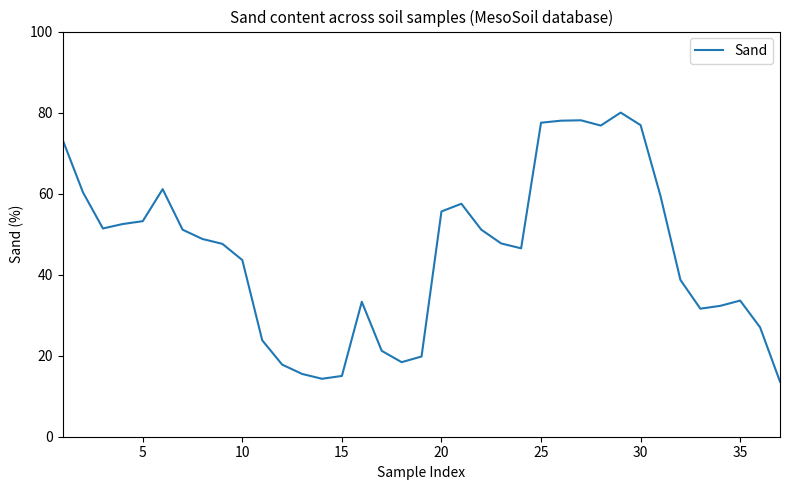

What is the maximum value shown in the chart?

80.0